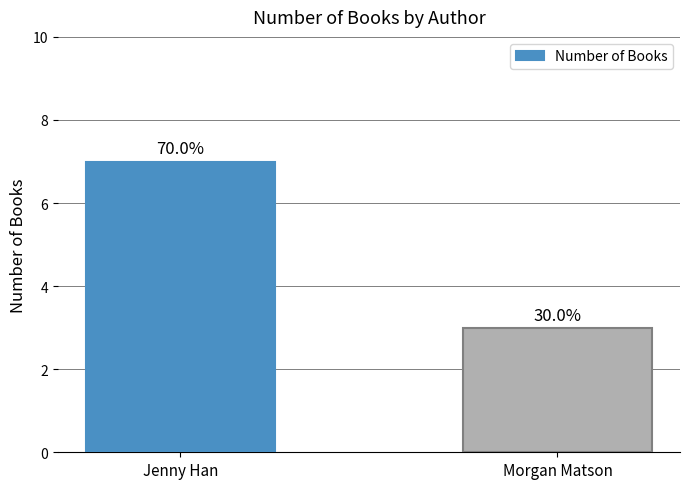

Is it true that the value at Jenny Han is 4?

False